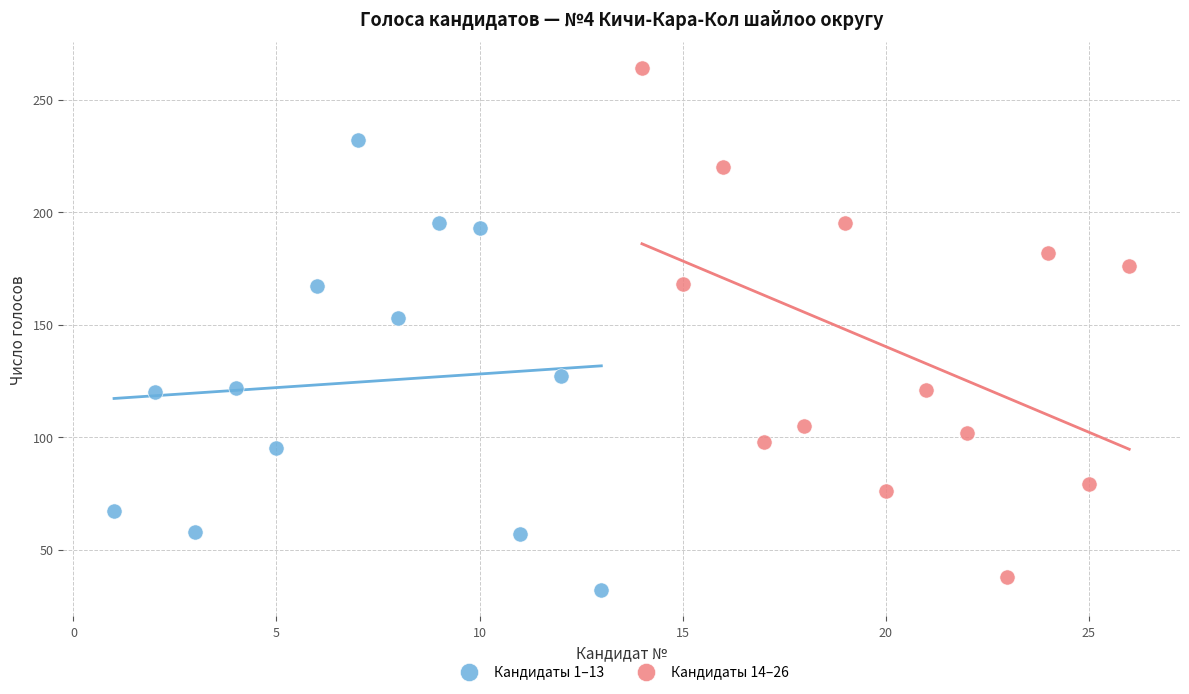

Which series has the largest Y range (max minus min)?

Кандидаты 14–26